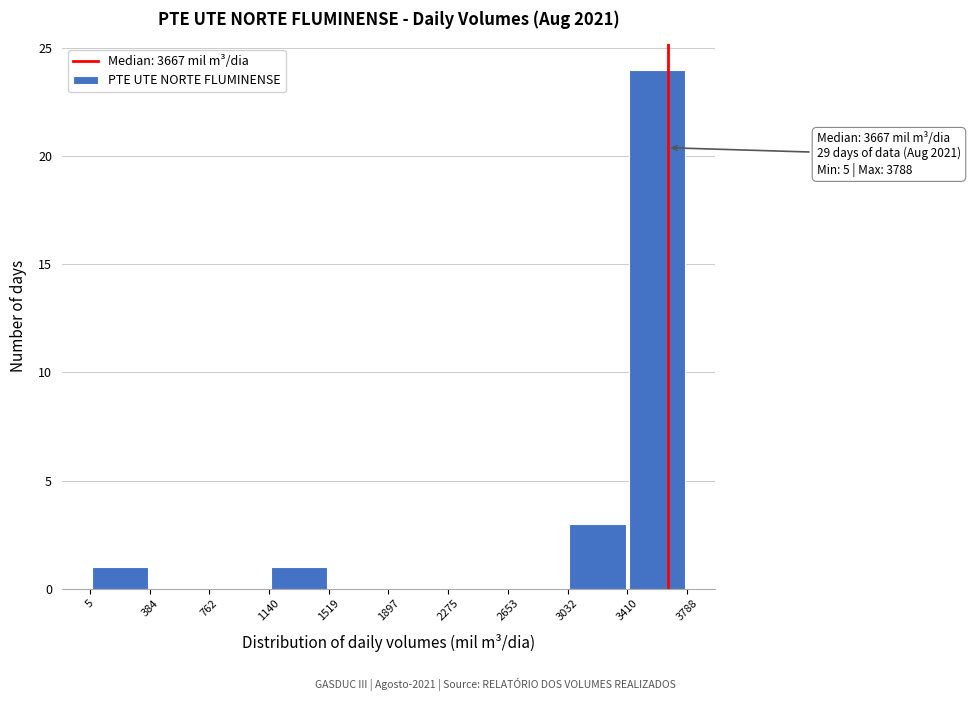

Over which range of the x-axis is the bar tallest?

3410 to 3788